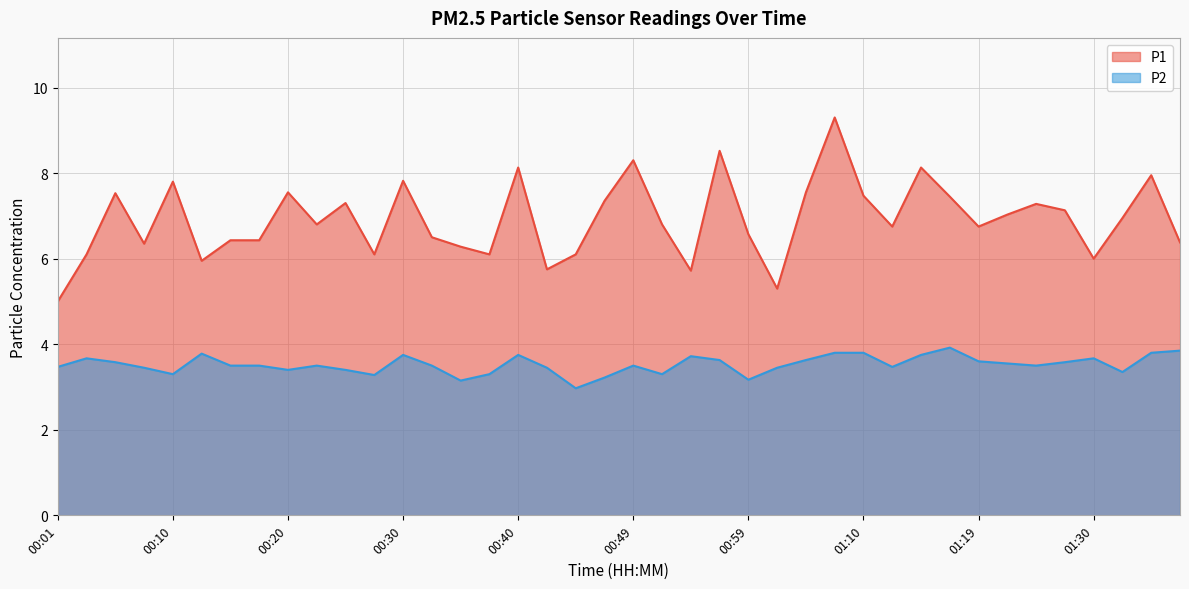

How many lines are shown in the chart?

2